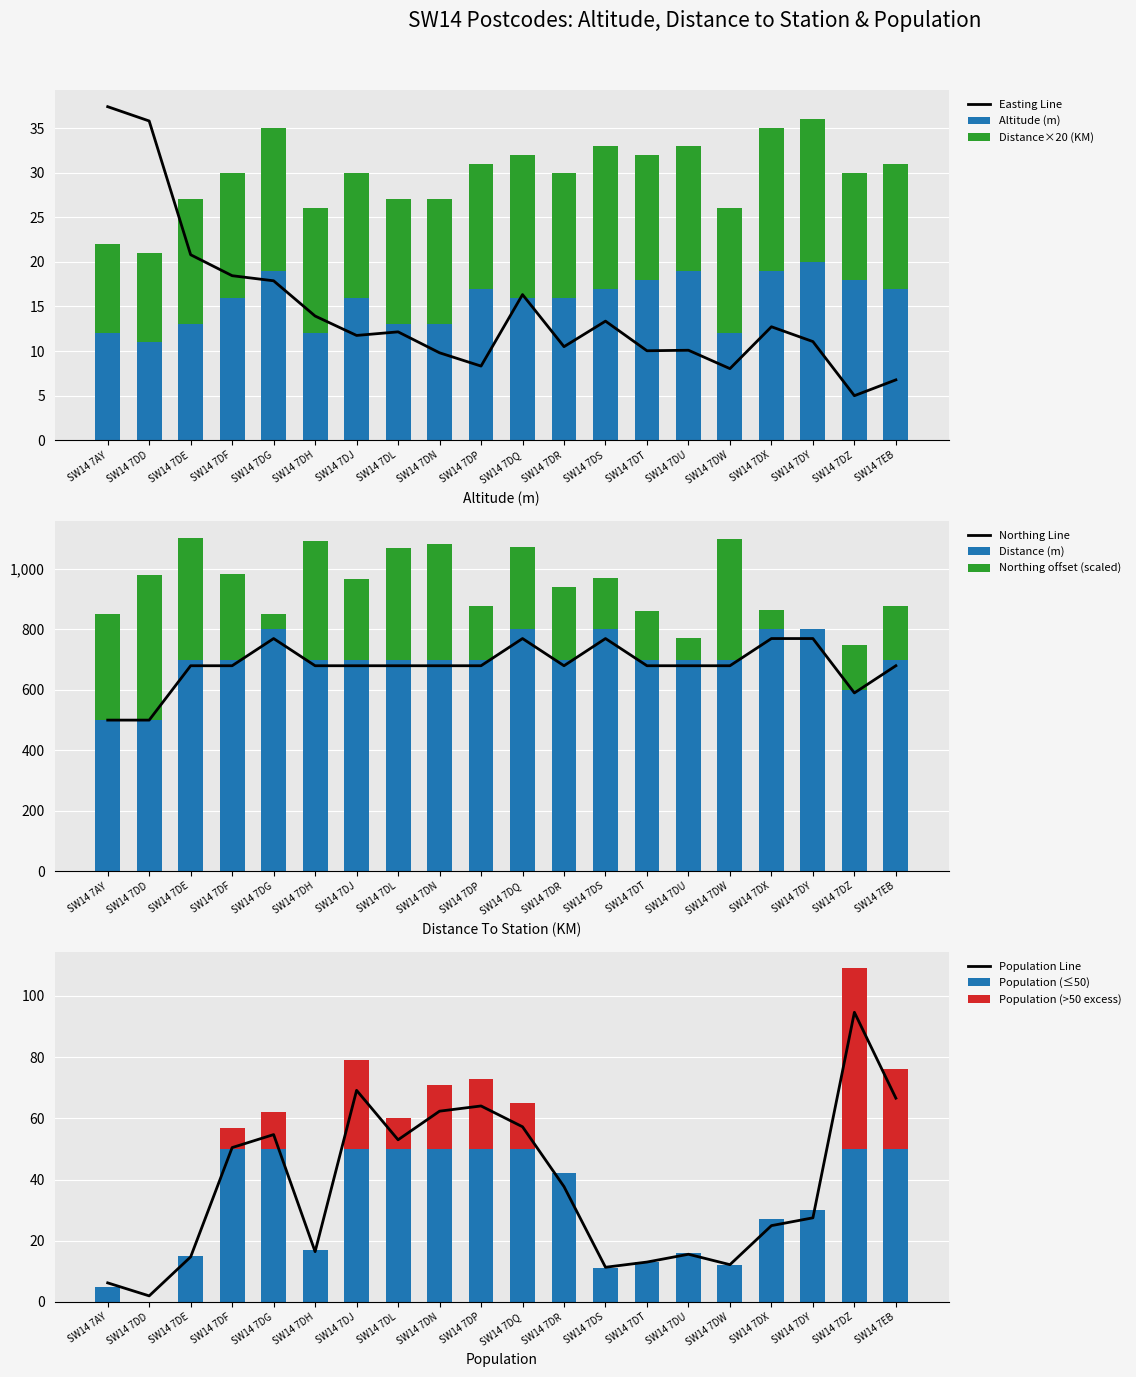

Between SW14 7DH and SW14 7DX, which series saw the biggest shift?

Population